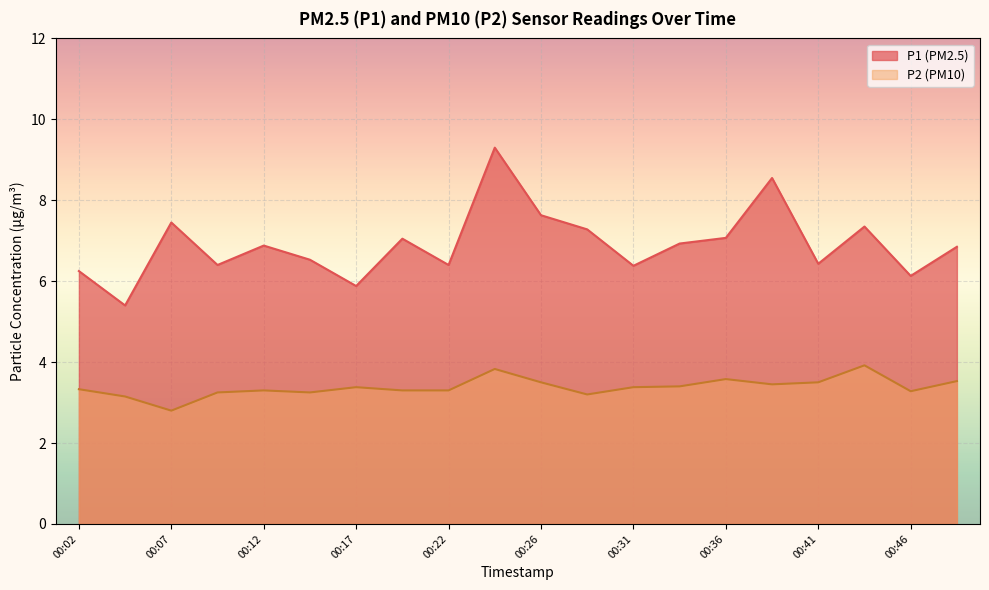

Is the value of P1 at 00:34 greater than the value of P2 at 00:34?

Yes